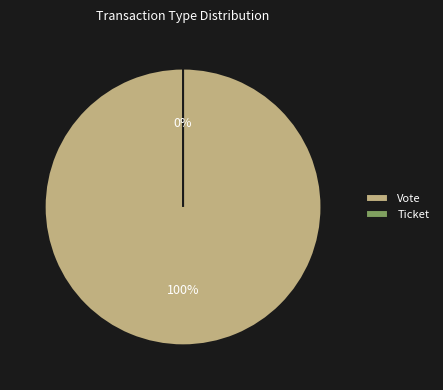

What is the change in value from Vote to Ticket?

-1